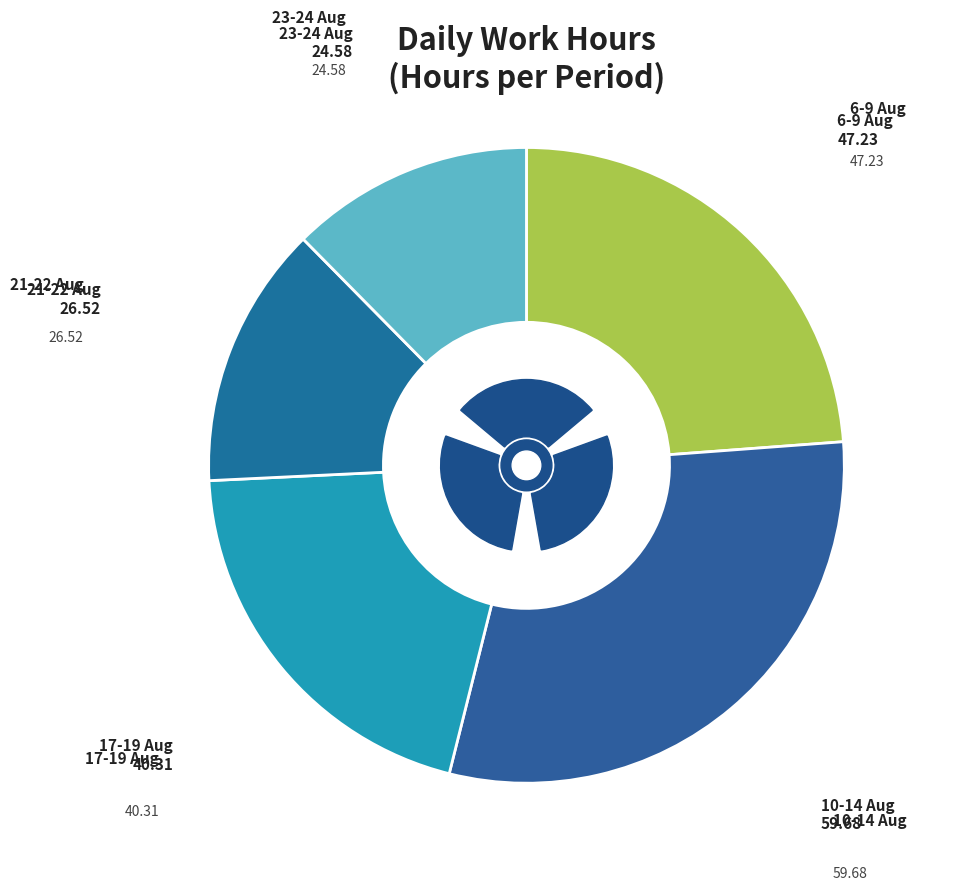

The 18-Aug slice represents 1% of the pie. True or false?

False